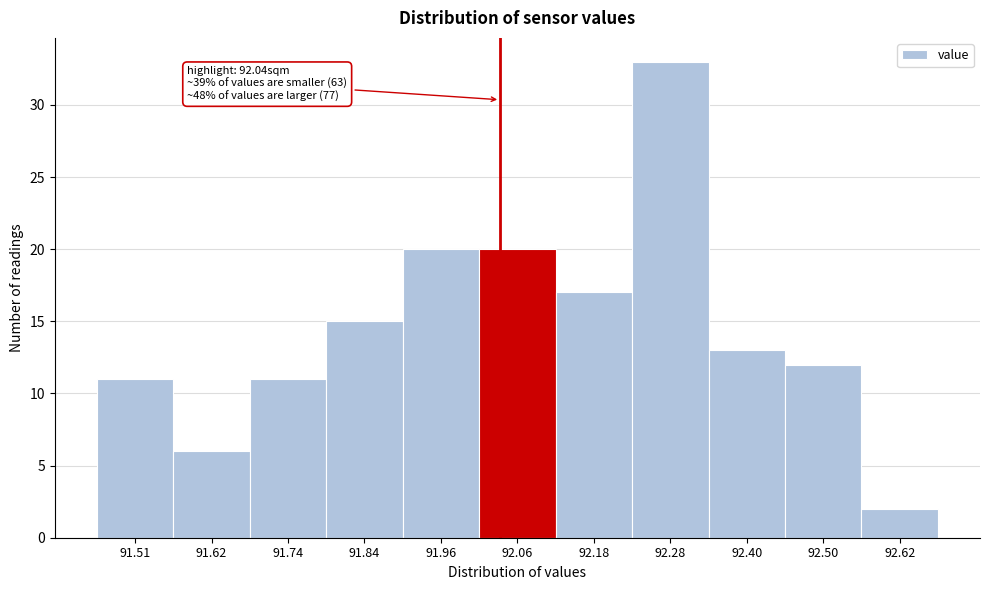

Over which range of the x-axis is the bar tallest?

92.23 to 92.34